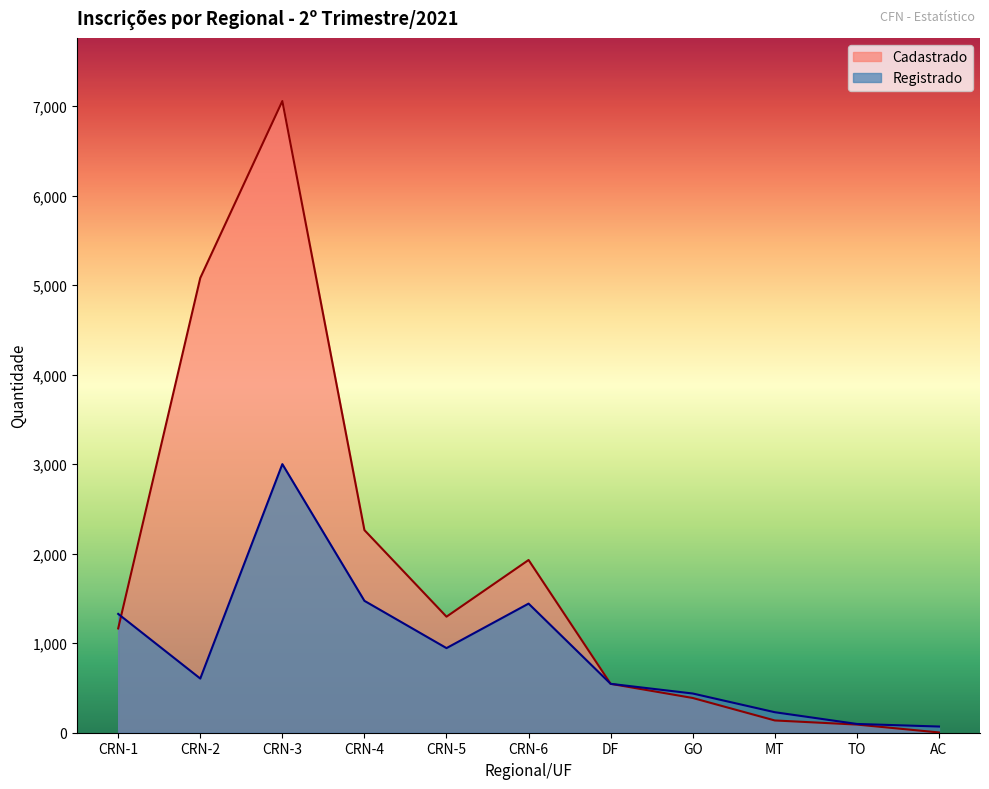

Which series changed the most between GO and MT?

Cadastrado